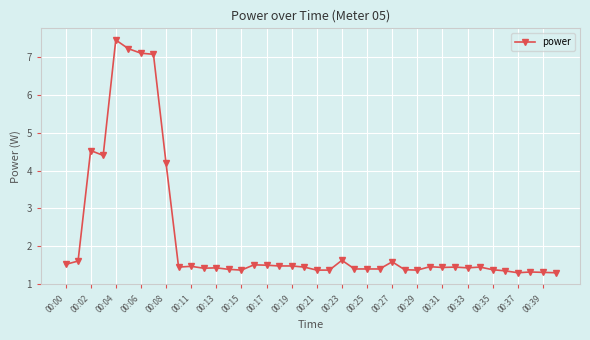

What is the greatest value displayed?

7.5